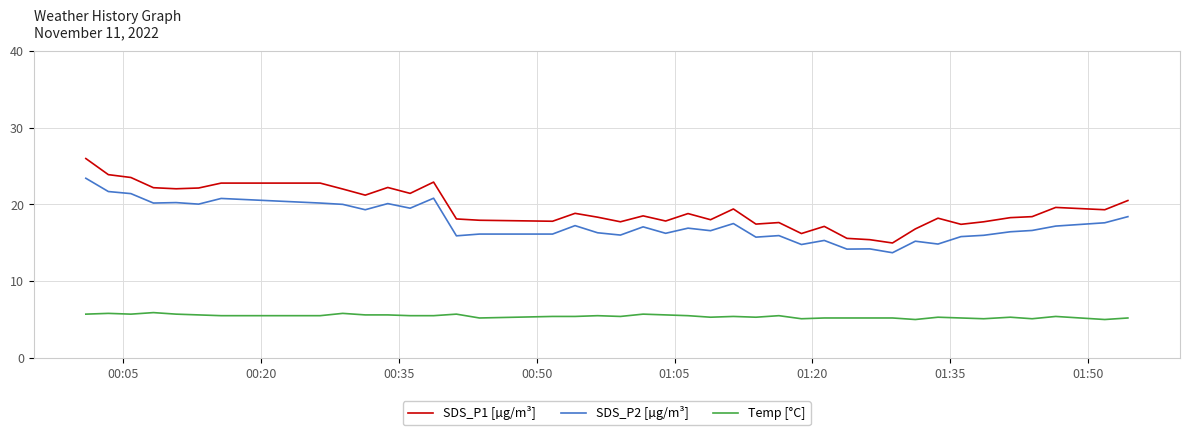

Count the Temp [°C] values in the range 5 to 6.

40